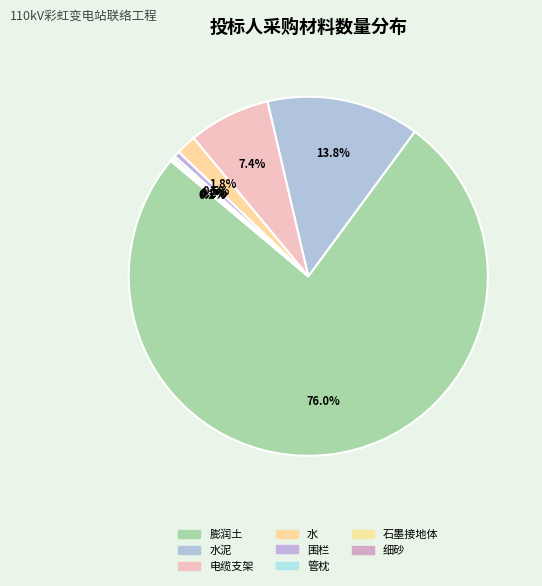

Which slice represents more than half of the pie?

膨润土